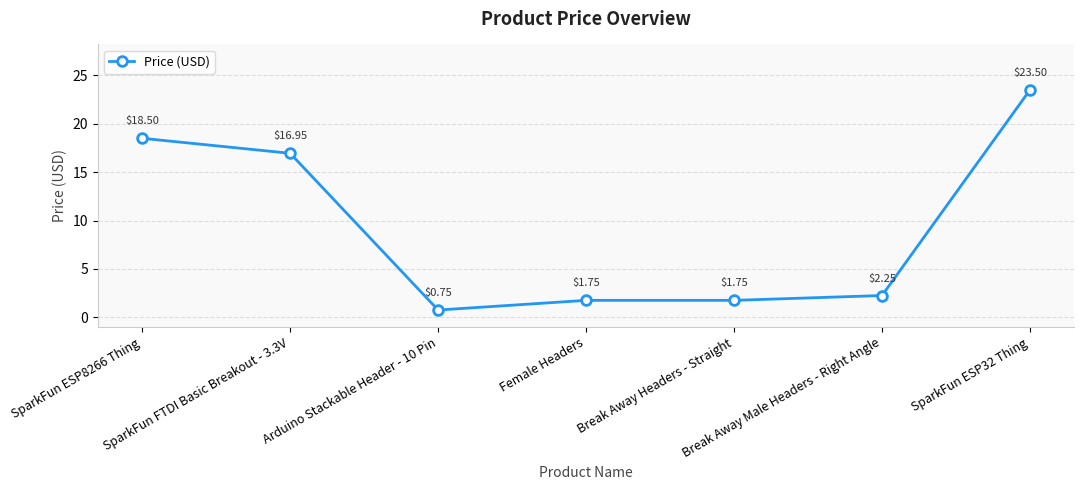

What position from the left is Break Away Headers - Straight?

5